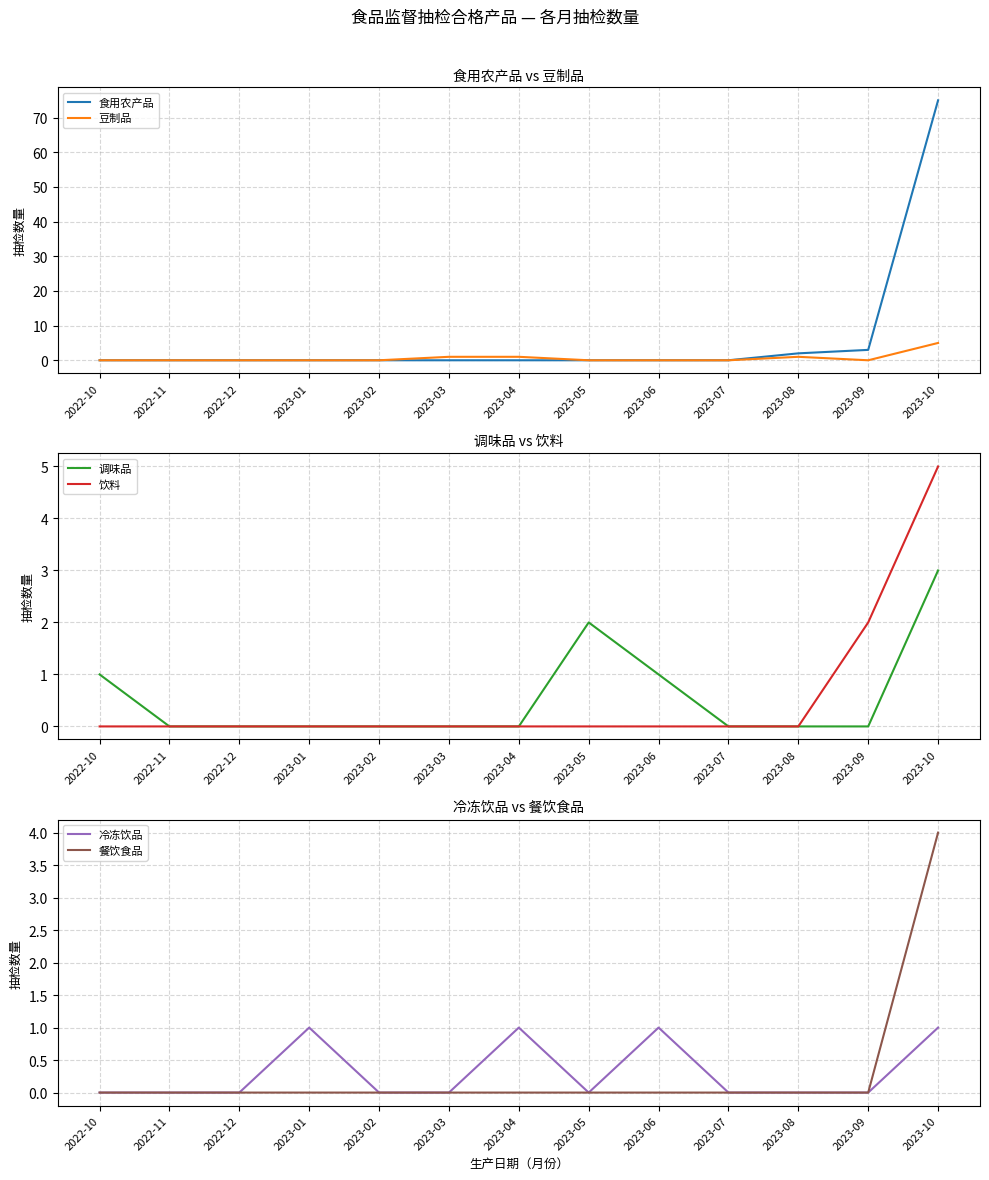

What is the label of the 13th point from the right?

2022-10